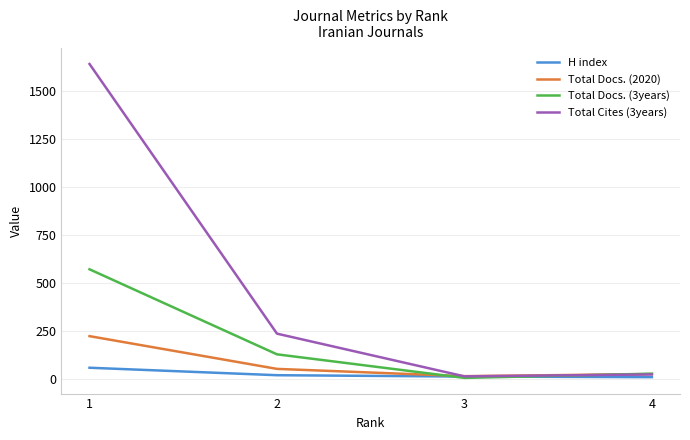

What value does the Total Docs. (3years) series have at 4, to the nearest 10?

30